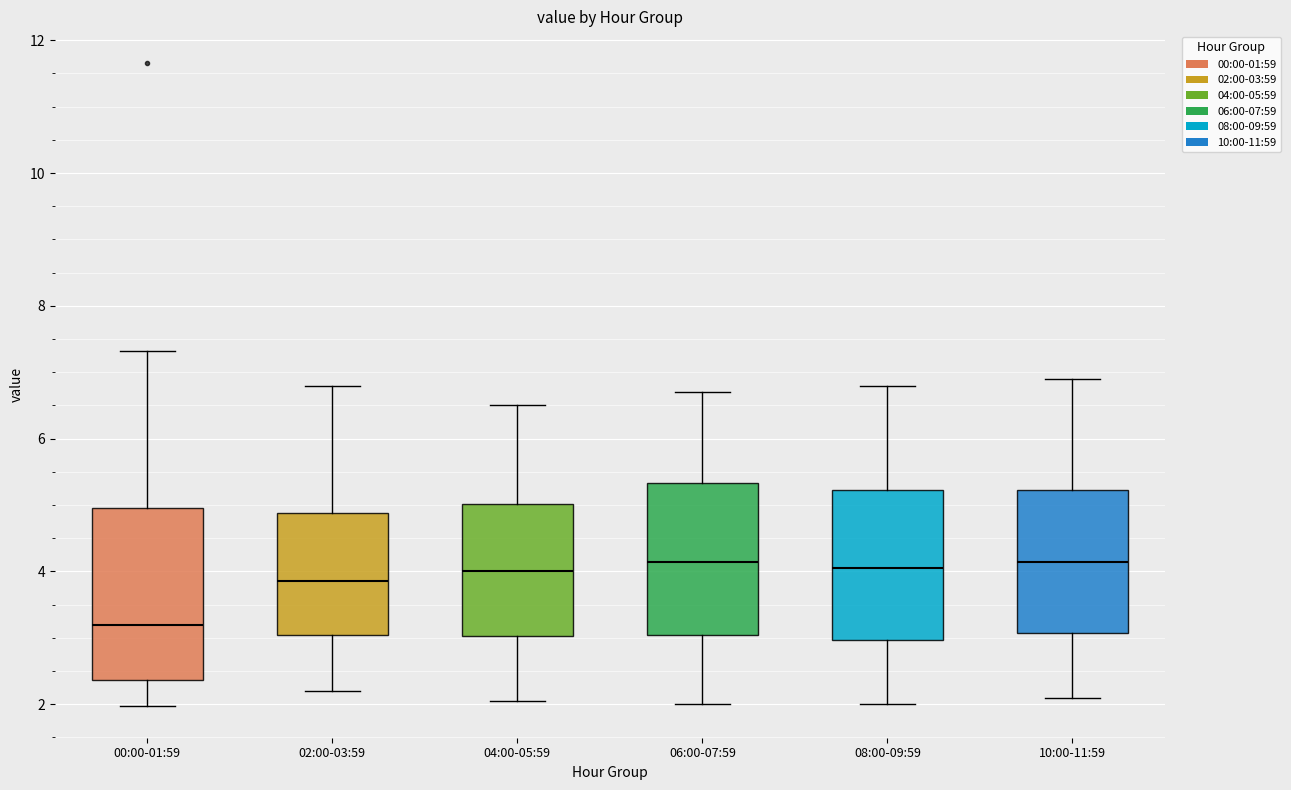

Reading left to right, read every box against the y-axis: the position of its median line, the range the box covers, and the ends of its whiskers. The values are not printed on the chart, so give them approximately, as read against the axis.

00:00-01:59: median 3.2, box 2.4 to 5.0, whiskers 2.0 to 7.4
02:00-03:59: median 3.8, box 3.0 to 4.8, whiskers 2.2 to 6.8
04:00-05:59: median 4.0, box 3.0 to 5.0, whiskers 2.0 to 6.6
06:00-07:59: median 4.2, box 3.0 to 5.4, whiskers 2.0 to 6.8
08:00-09:59: median 4.0, box 3.0 to 5.2, whiskers 2.0 to 6.8
10:00-11:59: median 4.2, box 3.0 to 5.2, whiskers 2.2 to 7.0